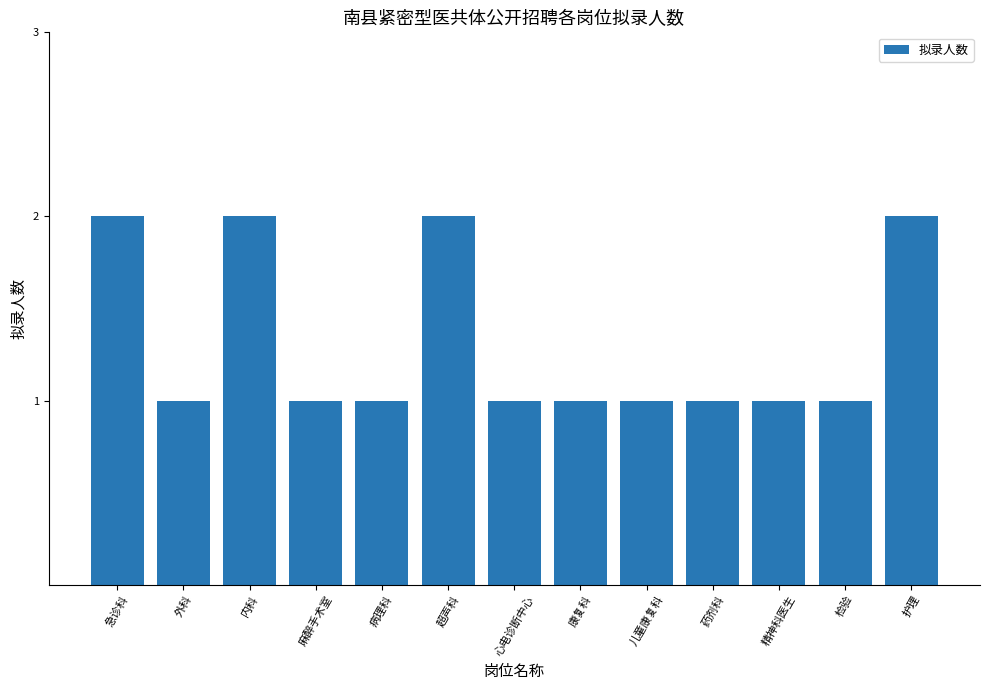

Are the bars horizontal?

No